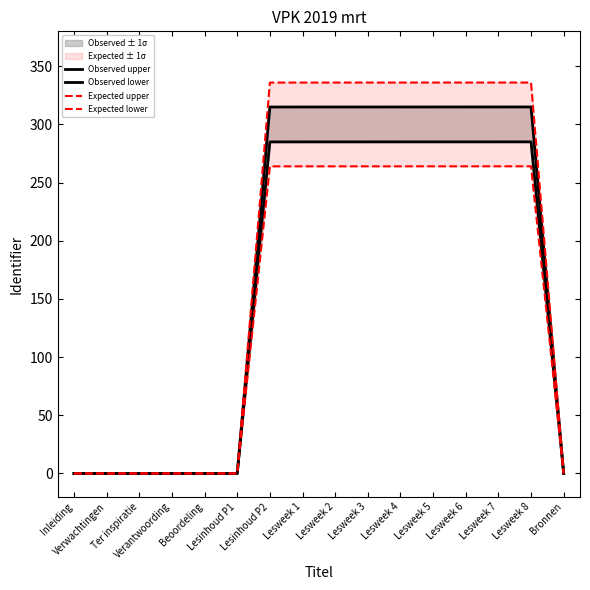

The Expected lower series shows -102.8 at Inleiding. True or false?

False